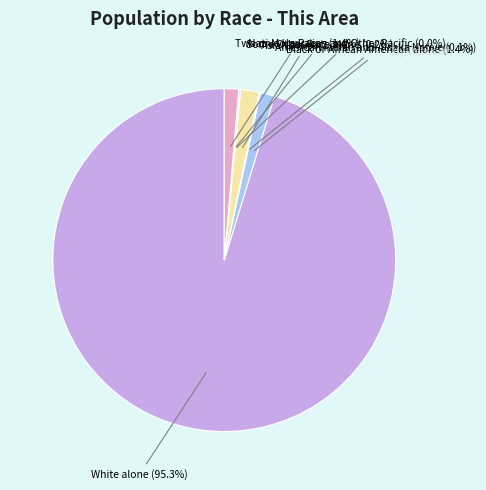

To the nearest percent, what is the difference between the Two or More Races and Some Other Race alone slice percentages?

1%